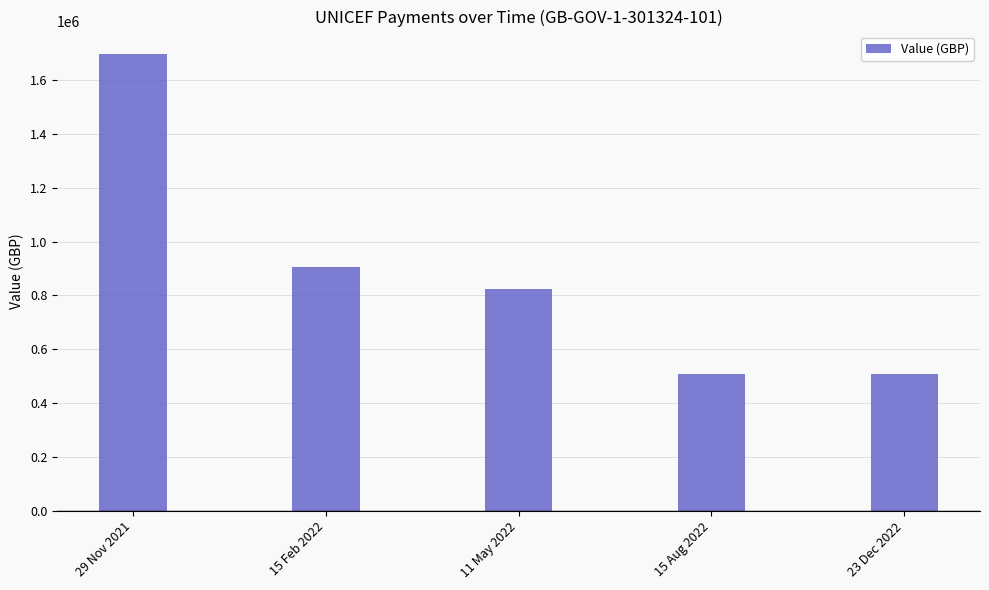

What is the sum of the values at 11 May 2022 and 15 Aug 2022?

1335400